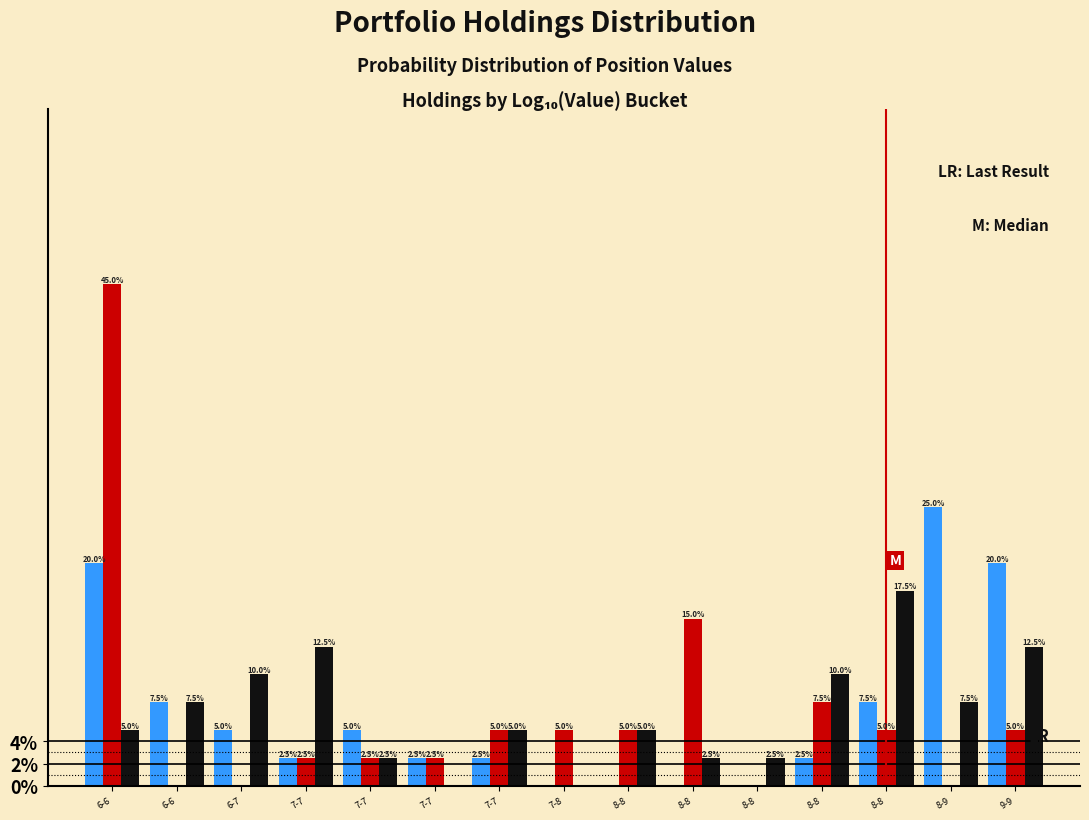

How many groups of bars are there?

15